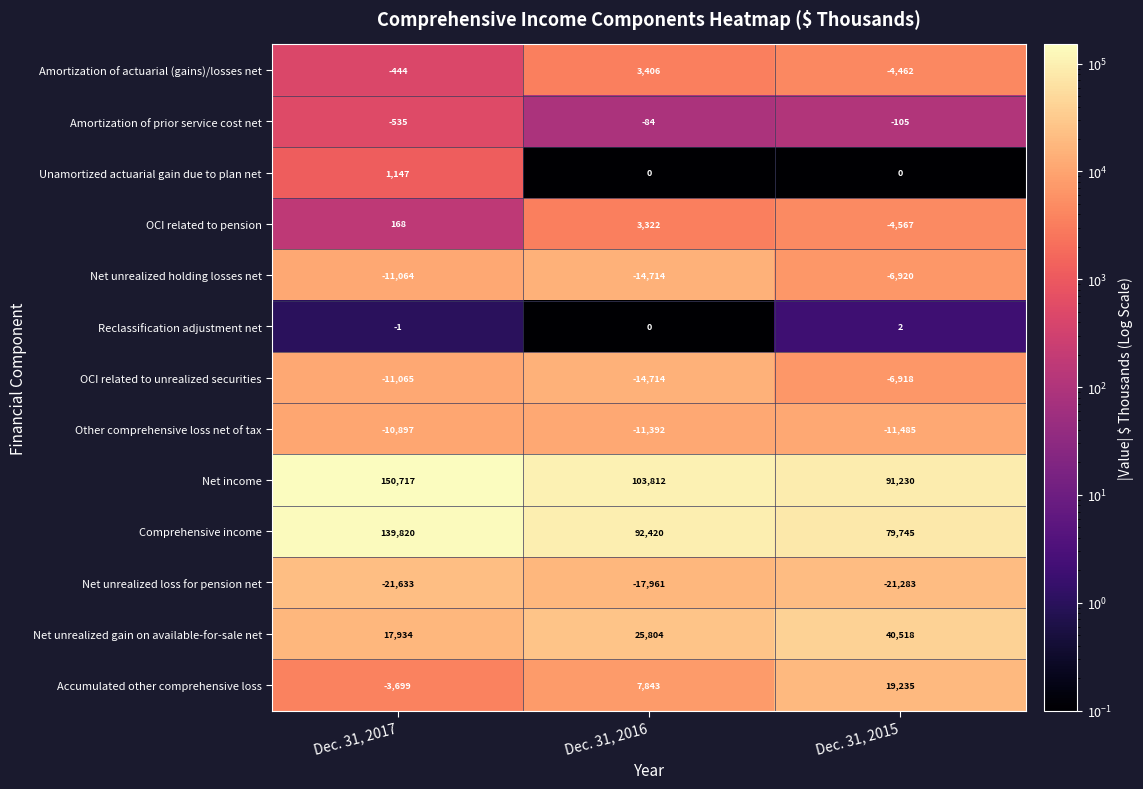

What is the difference between the highest and lowest values at Dec. 31, 2017?

172350